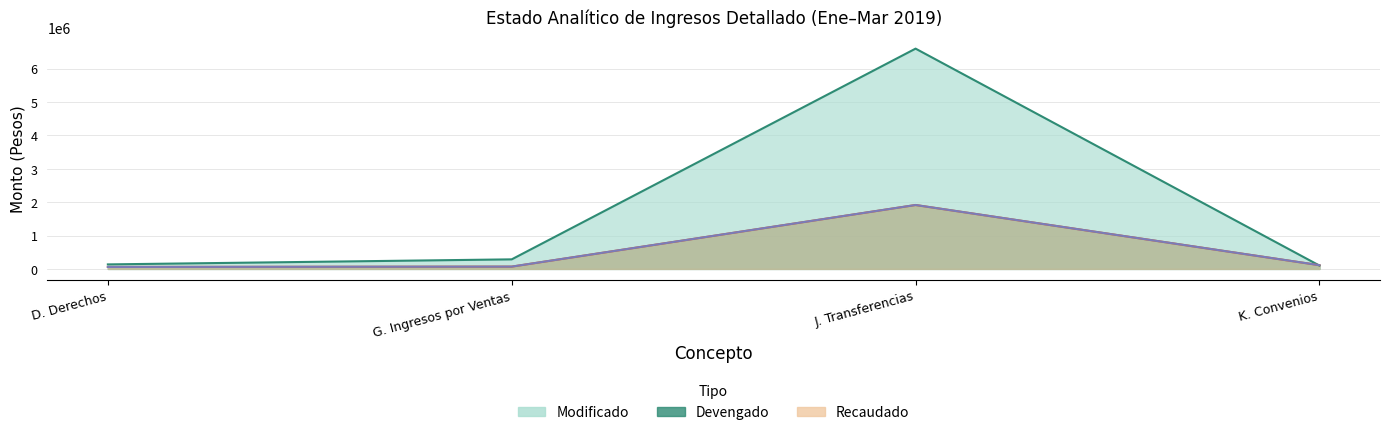

Is it true that Recaudado equals 27290.4 at D. Derechos?

False